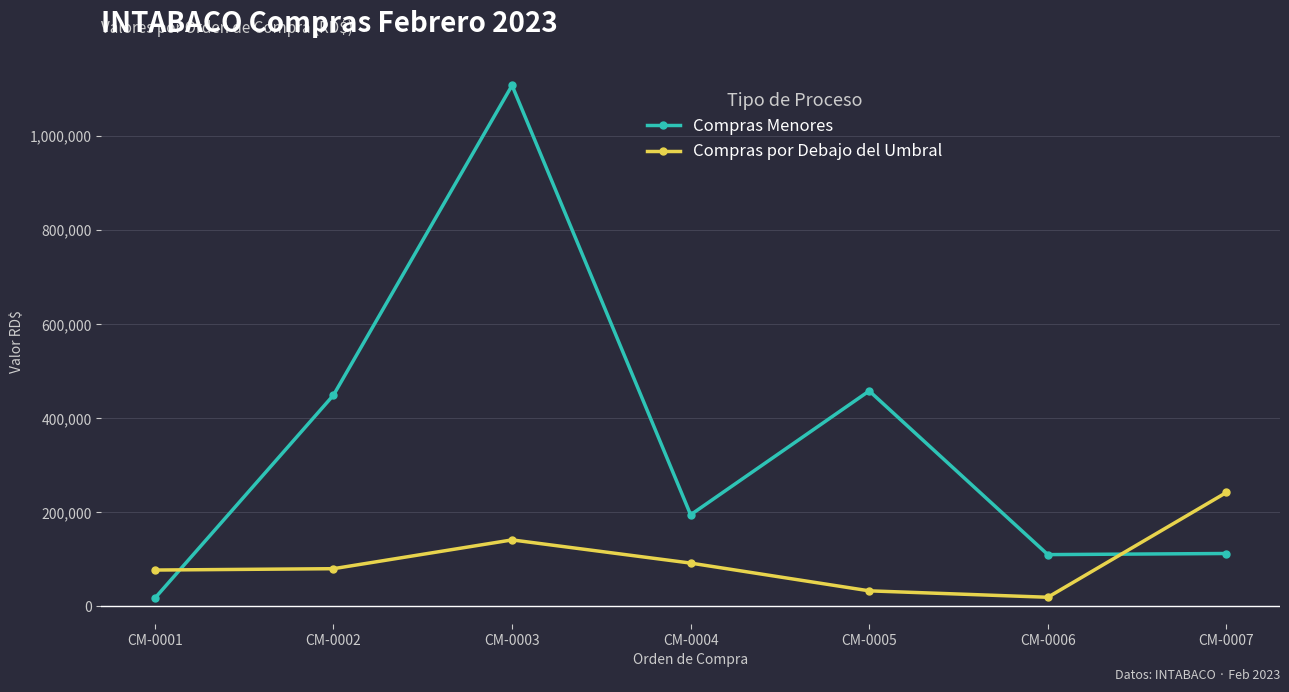

True or false: Compras por Debajo del Umbral has more than 1 points higher than both neighbors.

False